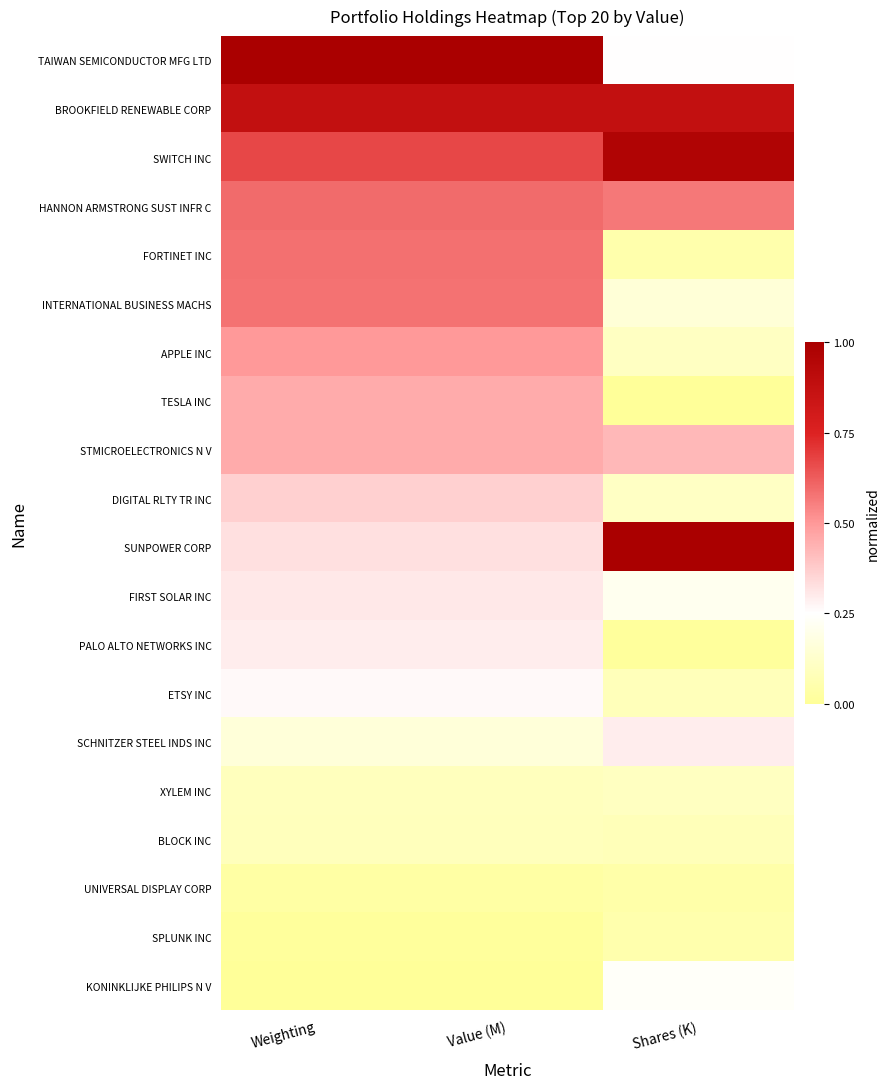

What is the difference between the highest and lowest values at Weighting?

1.0